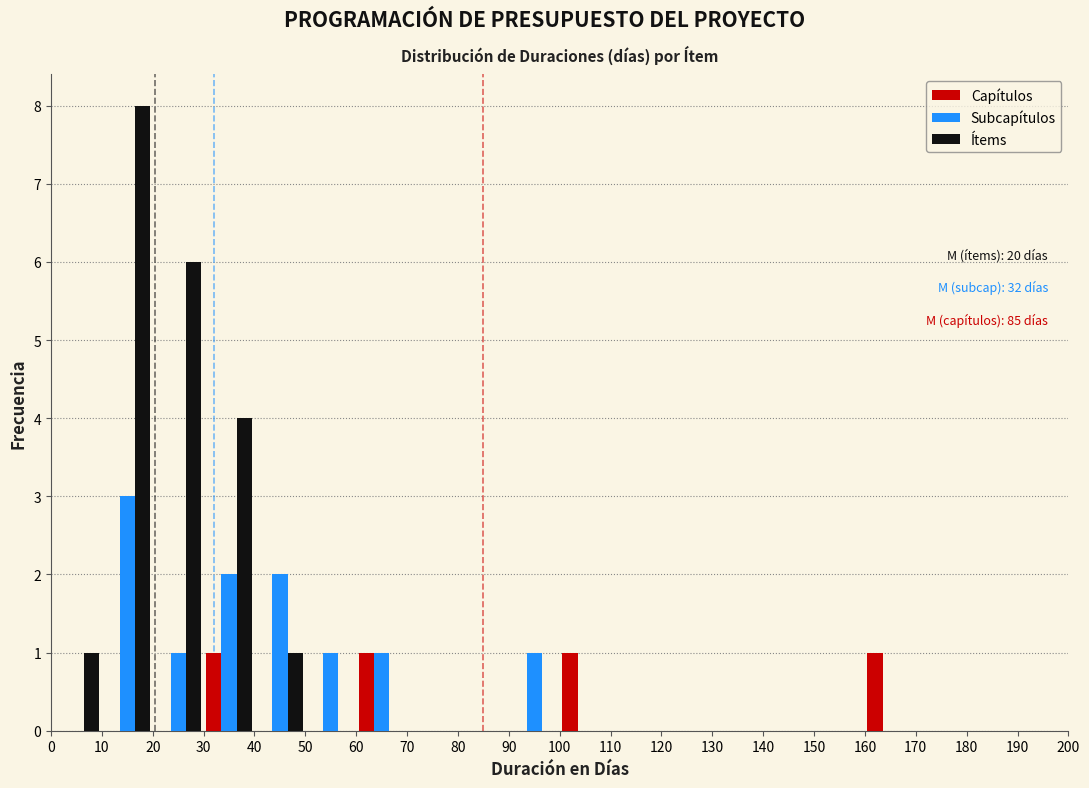

In the Subcapítulos series, which range on the x-axis has the tallest bar?

10 to 20